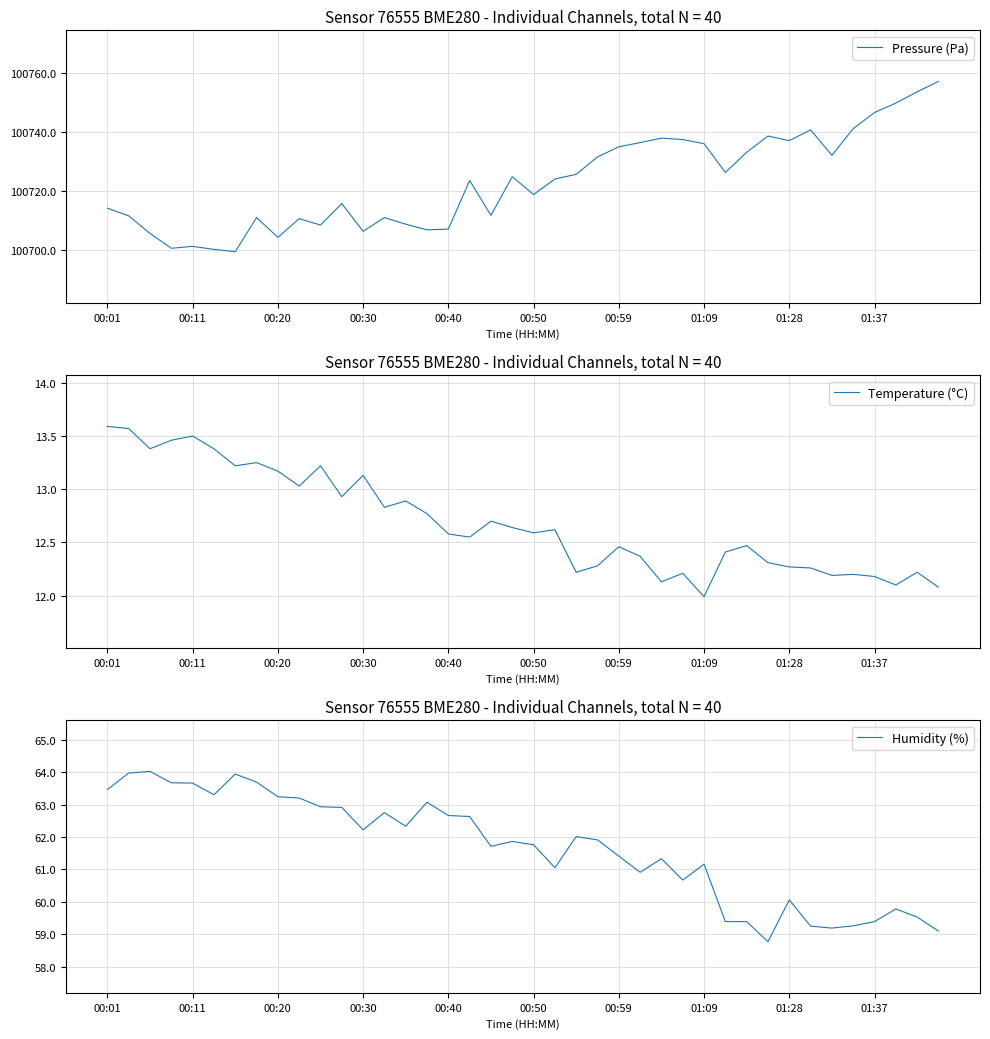

Reading right to left, list all the values displayed in this chart.

pressure: 100757.2	100753.7	100749.9	100746.7	100741.2	100732.2	100740.8	100737.2	100738.8	100733.2	100726.4	100736.2	100737.6	100738.0	100736.5	100735.1	100731.7	100725.8	100724.2	100718.9	100725.0	100711.9	100723.7	100707.2	100707.0	100708.9	100711.1	100706.5	100715.9	100708.6	100710.8	100704.4	100711.1	100699.6	100700.3	100701.4	100700.7	100705.8	100711.7	100714.3
temperature: 12.1	12.2	12.1	12.2	12.2	12.2	12.3	12.3	12.3	12.5	12.4	12.0	12.2	12.1	12.4	12.5	12.3	12.2	12.6	12.6	12.6	12.7	12.6	12.6	12.8	12.9	12.8	13.1	12.9	13.2	13.0	13.2	13.2	13.2	13.4	13.5	13.5	13.4	13.6	13.6
humidity: 59.1	59.5	59.8	59.4	59.3	59.2	59.2	60.1	58.8	59.4	59.4	61.2	60.7	61.3	60.9	61.4	61.9	62.0	61.0	61.8	61.9	61.7	62.6	62.7	63.1	62.3	62.8	62.2	62.9	62.9	63.2	63.2	63.7	63.9	63.3	63.7	63.7	64.0	64.0	63.5